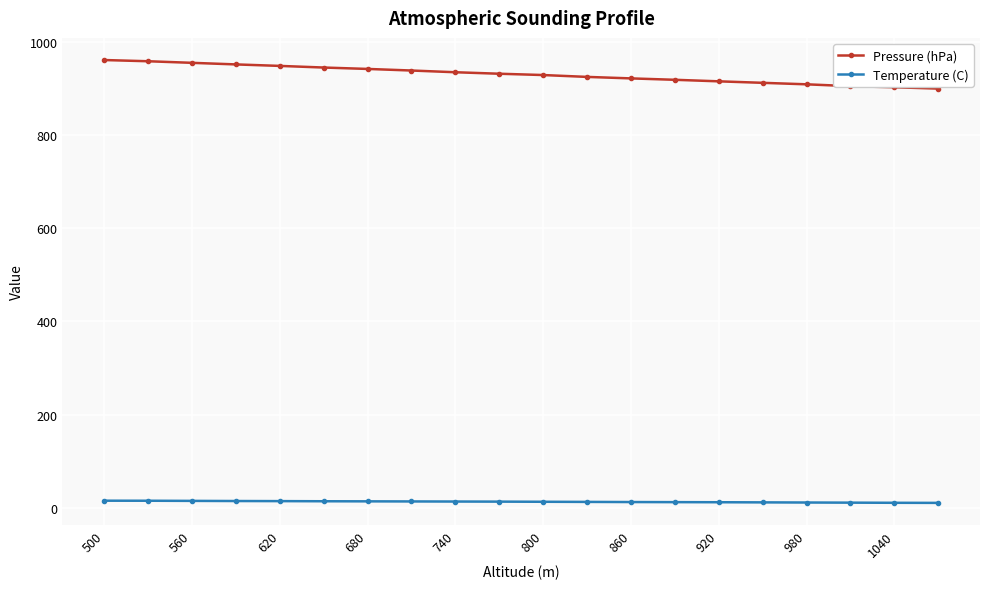

What is the maximum value shown in the chart?

960.6